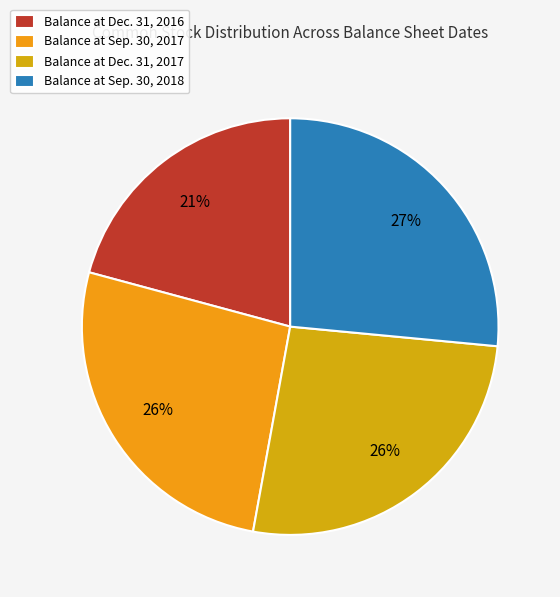

Which slice is the largest?

Balance at Sep. 30, 2018